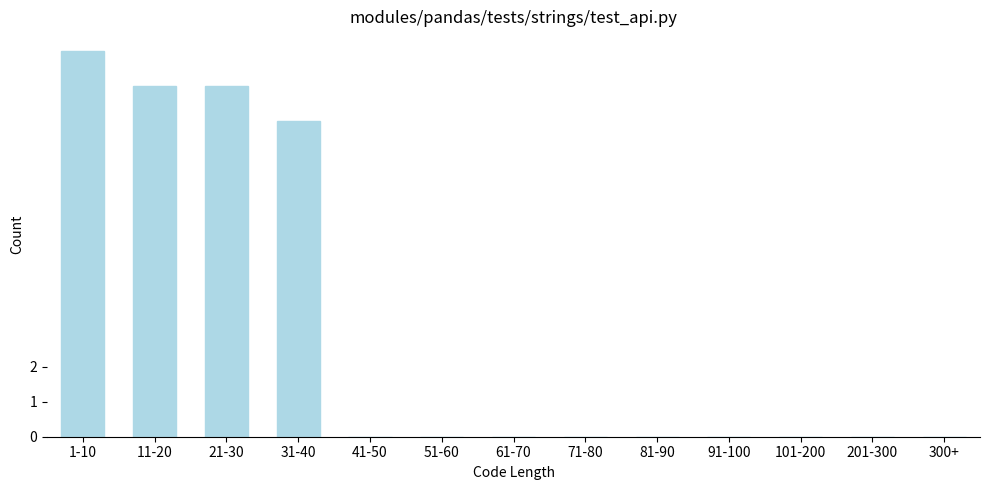

Reading right to left, extract all data points from this chart.

300+=0	201-300=0	101-200=0	91-100=0	81-90=0	71-80=0	61-70=0	51-60=0	41-50=0	31-40=9	21-30=10	11-20=10	1-10=11